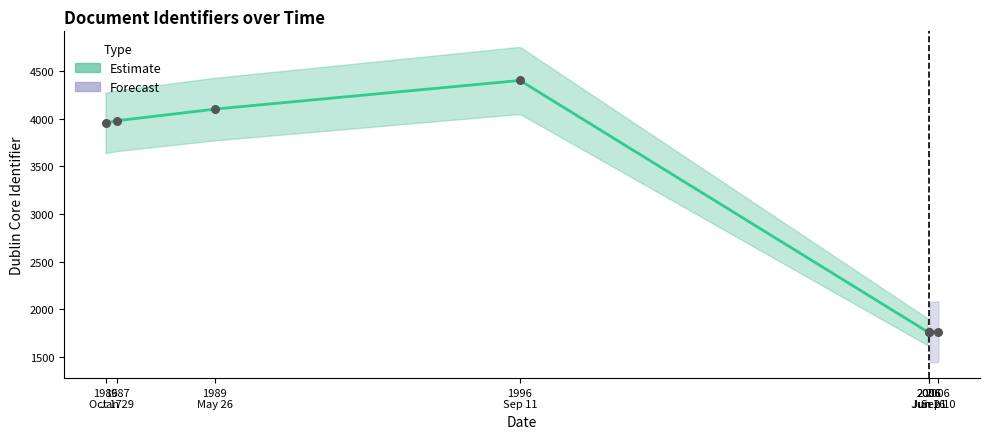

What is the change in value from 2006-09-10 to 1986-10-17?

+2189